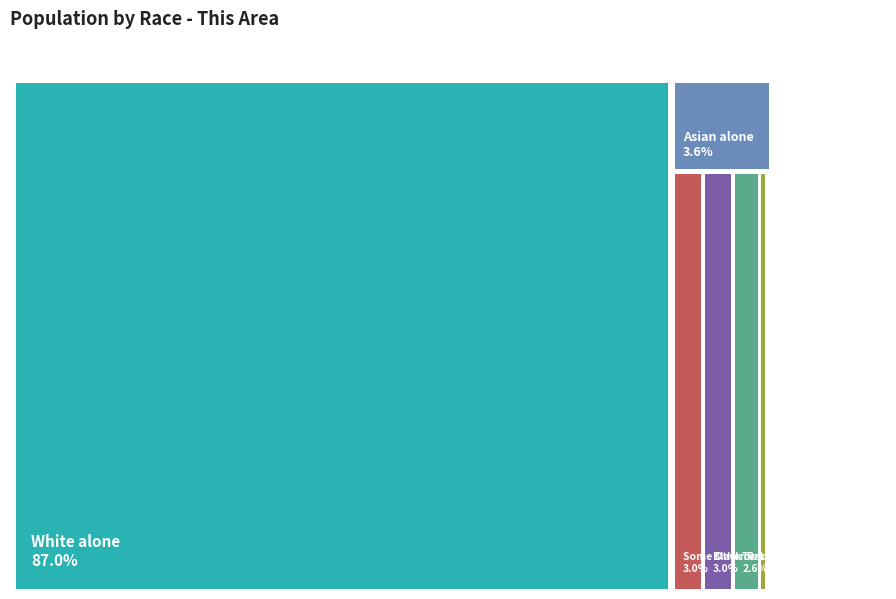

Do Black or African American alone and Native Hawaiian and Other Pacific together represent more than half of the pie?

No